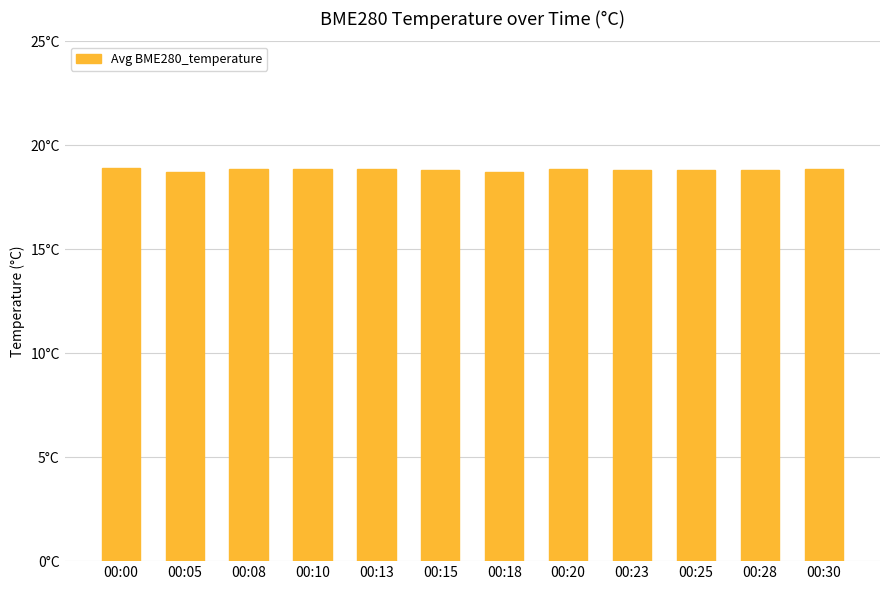

Rank the categories by value from highest to lowest.

00:00, 00:10, 00:08, 00:20, 00:30, 00:13, 00:15, 00:25, 00:28, 00:23, 00:18, 00:05